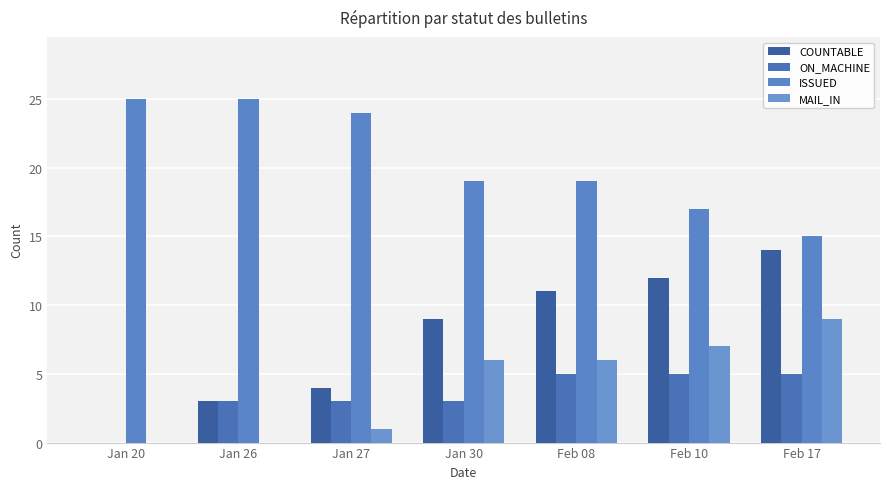

Which series has the largest total across all categories?

ISSUED